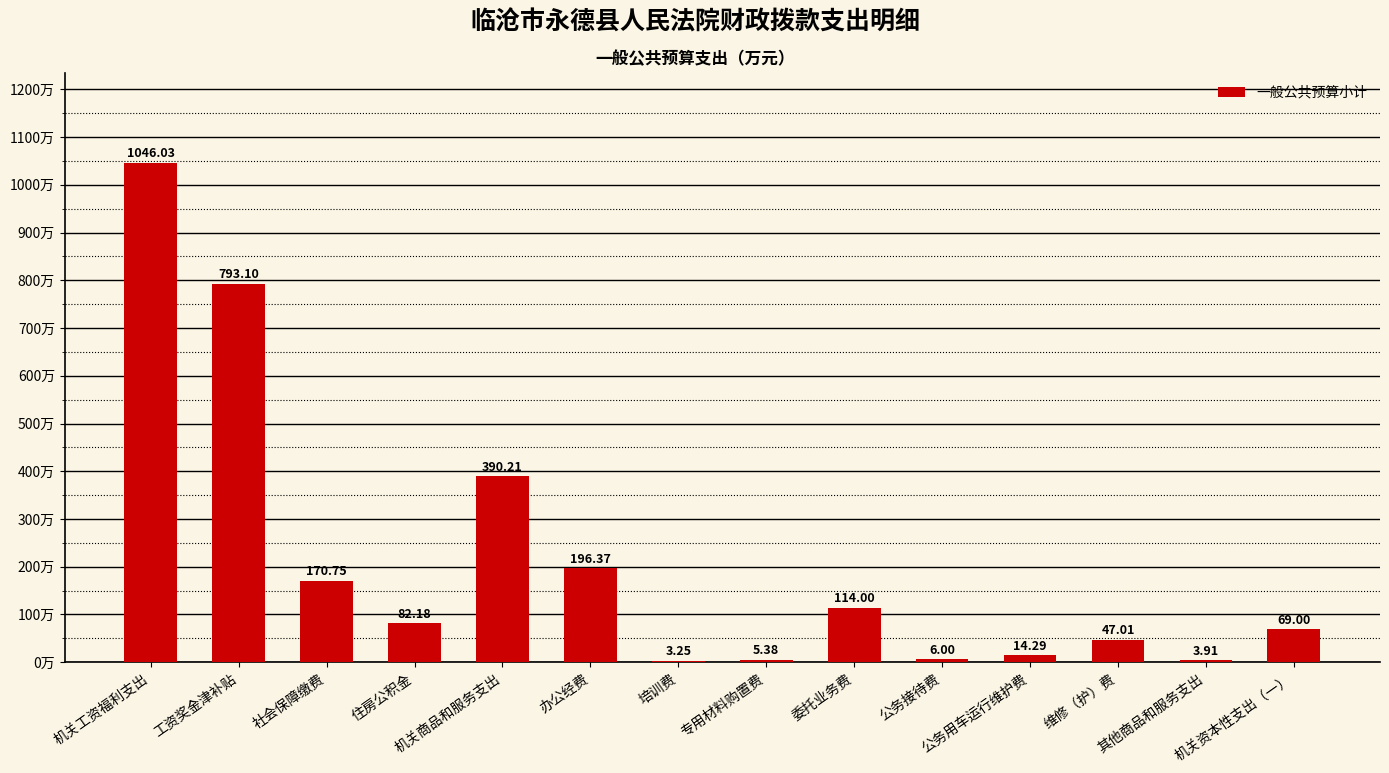

What is the greatest value displayed?

1046.0